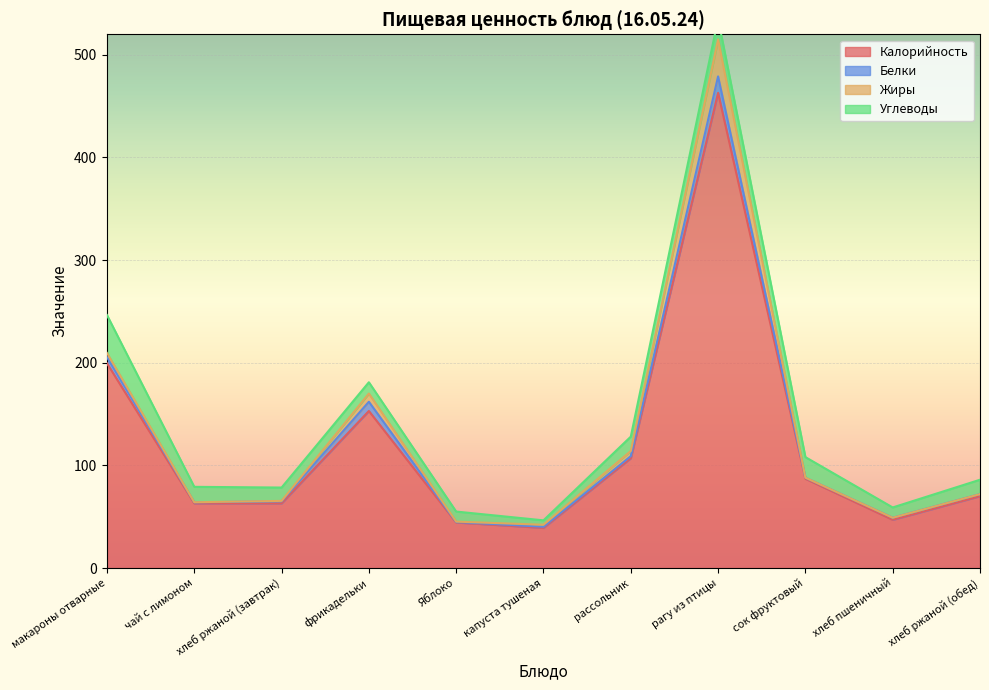

At which label is Калорийность closest to 251?

макароны отварные